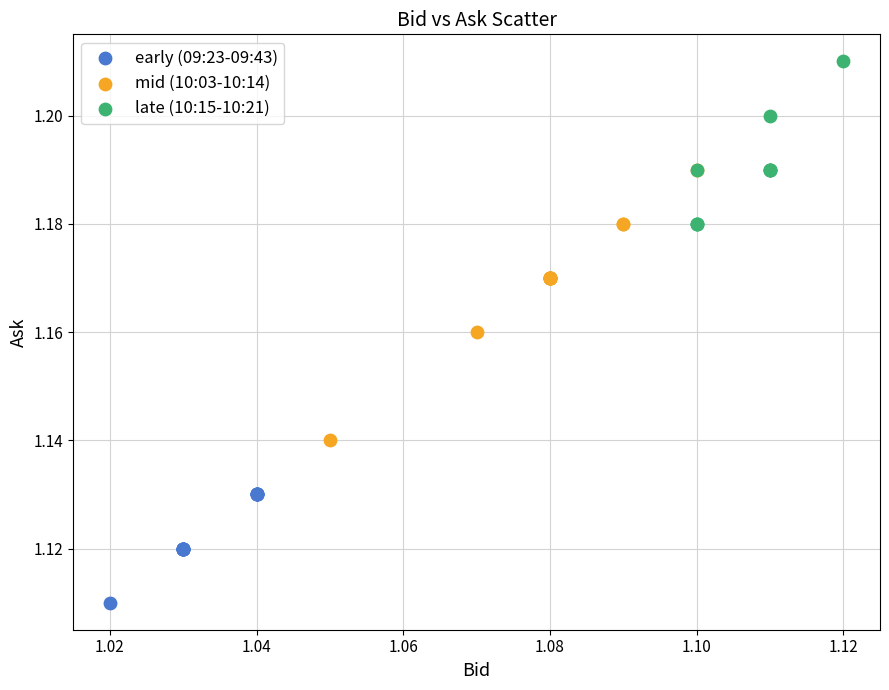

Which series contains the highest Y value?

late (10:15-10:21)